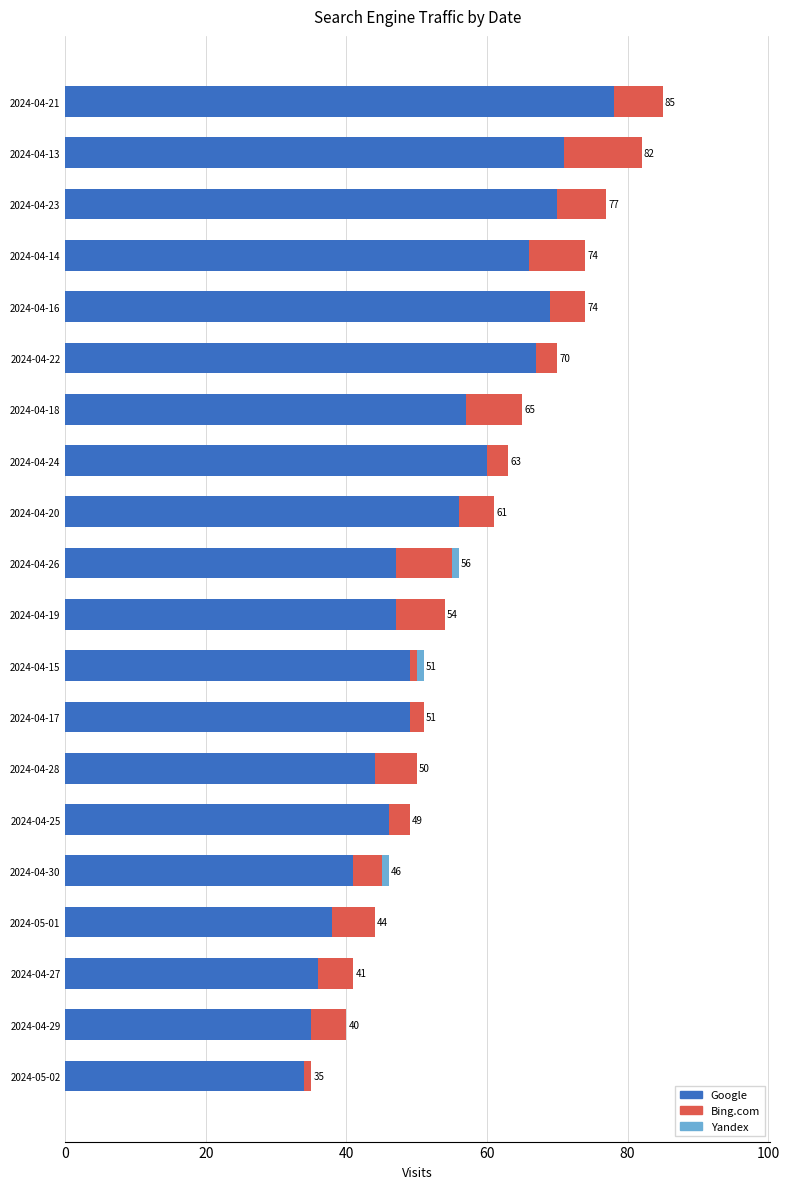

What is the maximum value for Google?

78